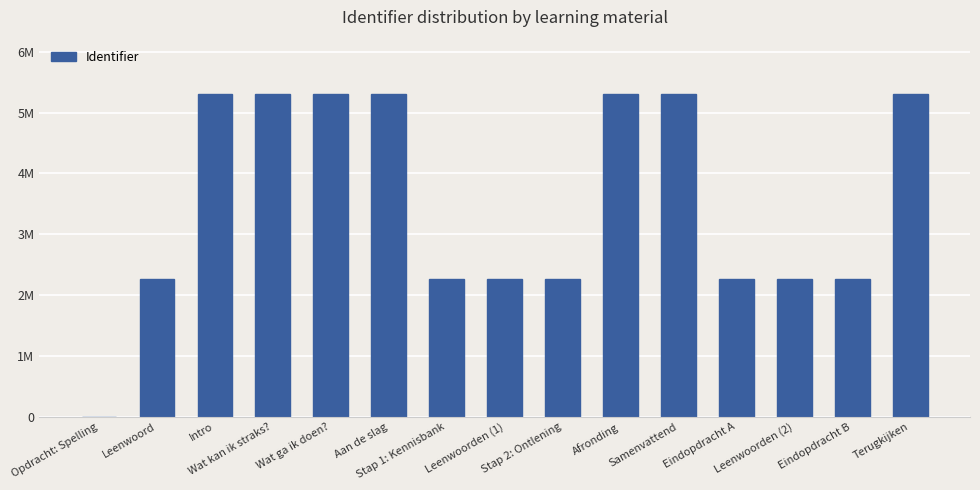

Which label corresponds to the smallest value in the chart?

Opdracht: Spelling